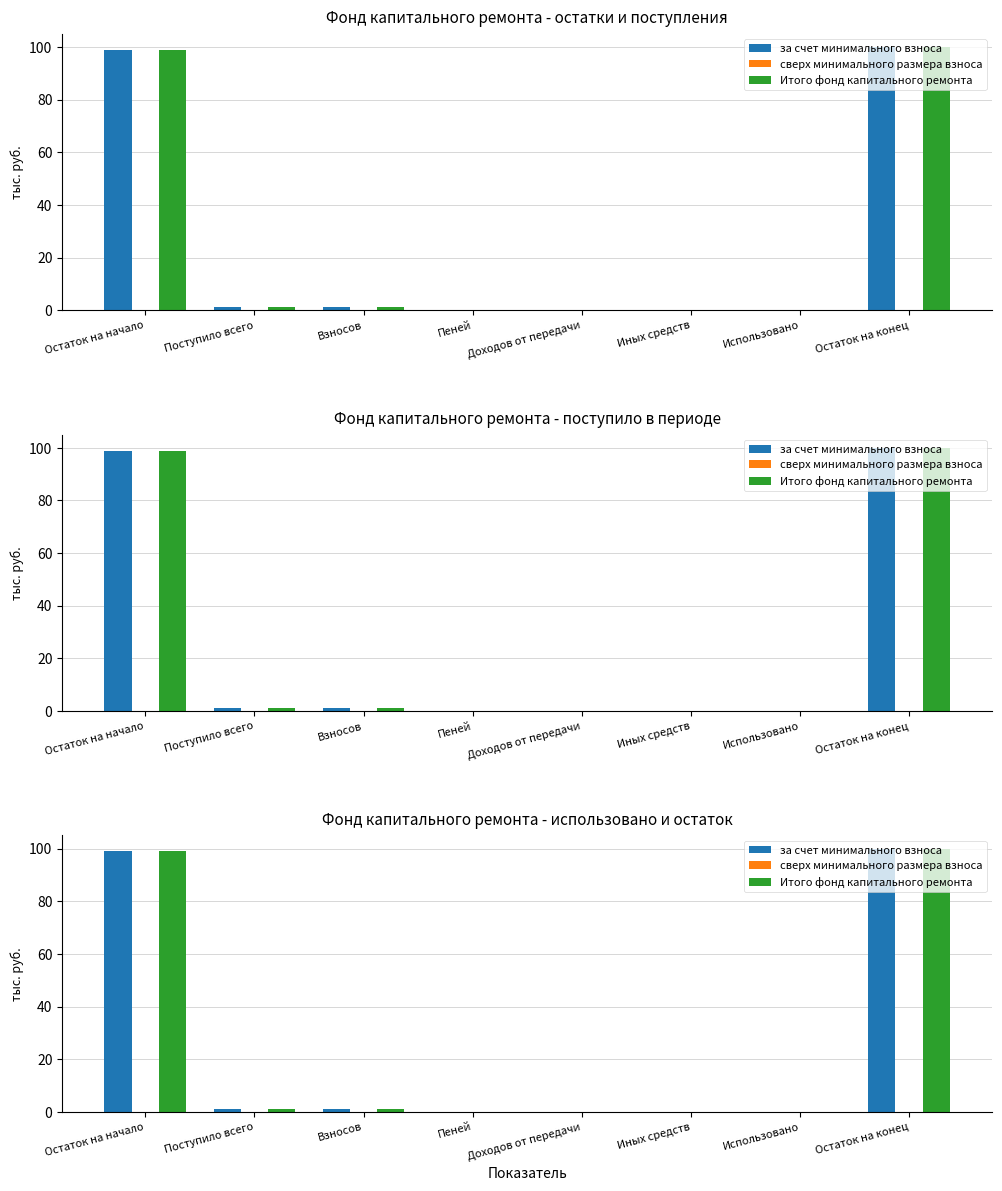

How many distinct data groups are displayed?

3